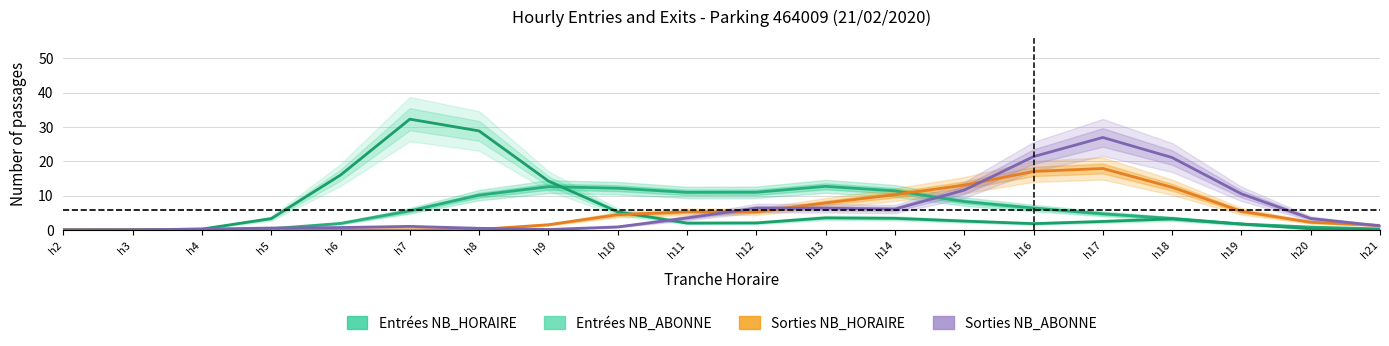

In Entrées NB_HORAIRE, how many points are lower than both neighbors (excluding endpoints)?

1